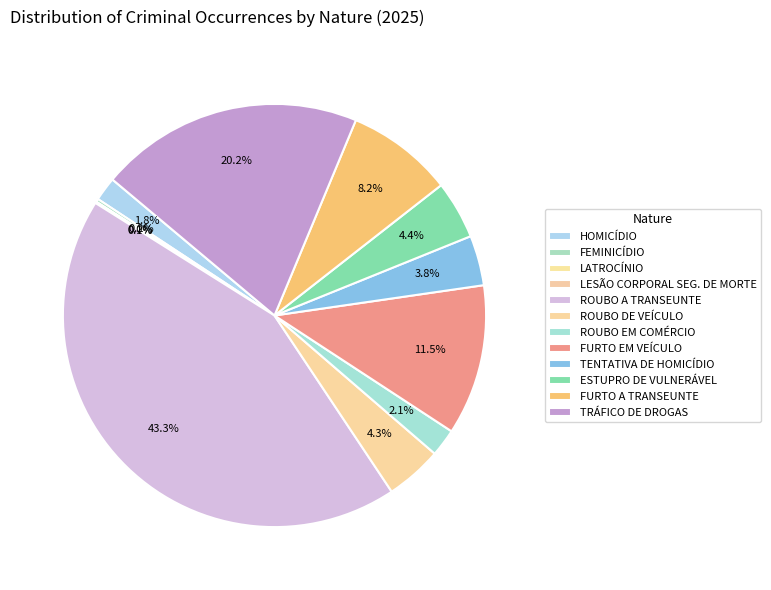

Which has a higher value, ROUBO A TRANSEUNTE or ESTUPRO DE VULNERÁVEL?

ROUBO A TRANSEUNTE